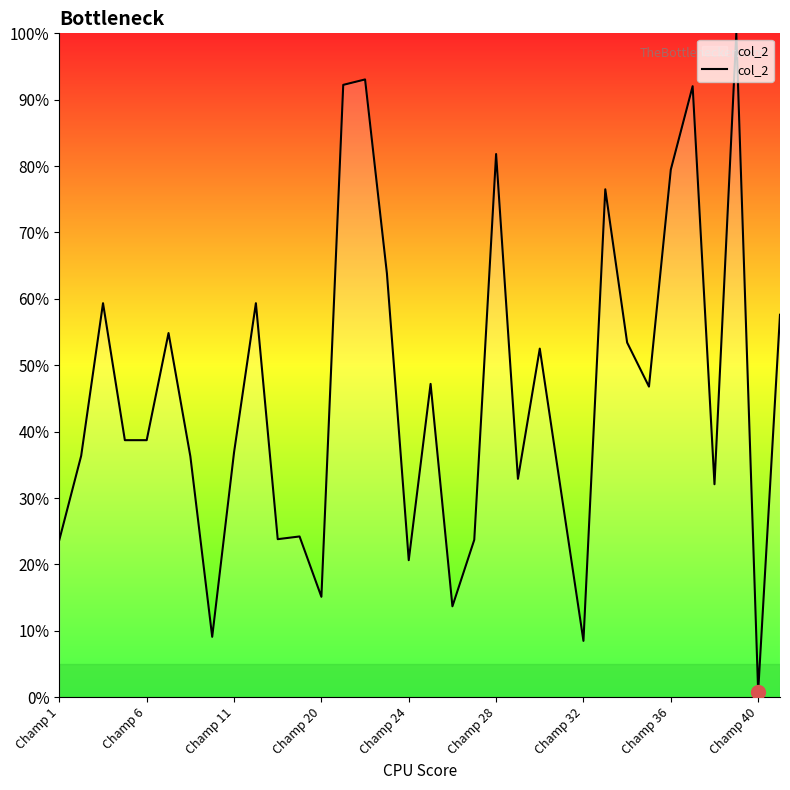

What is the greatest value displayed?

100.0